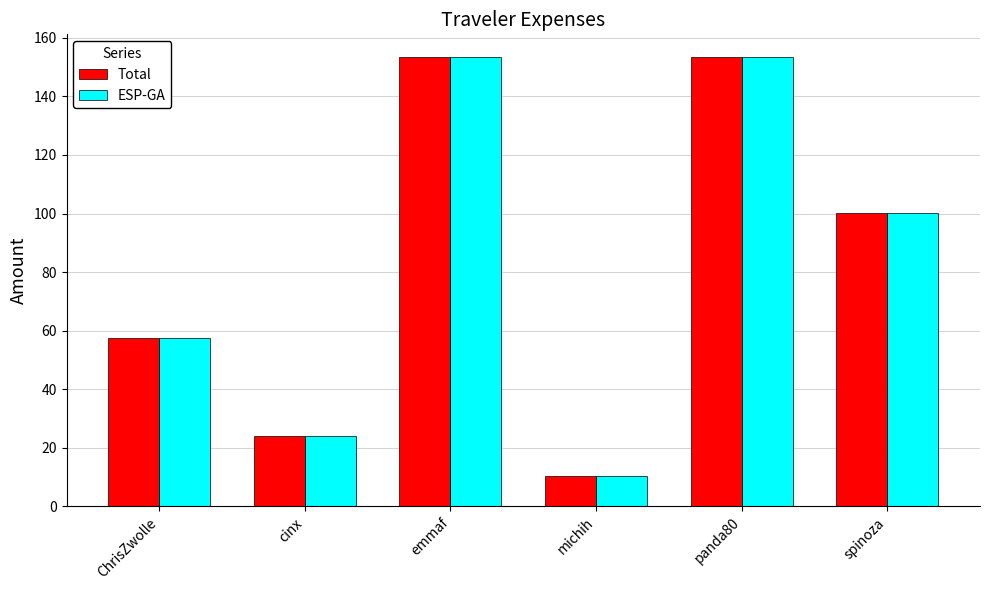

Is it true that ESP-GA equals 153.5 at emmaf?

True